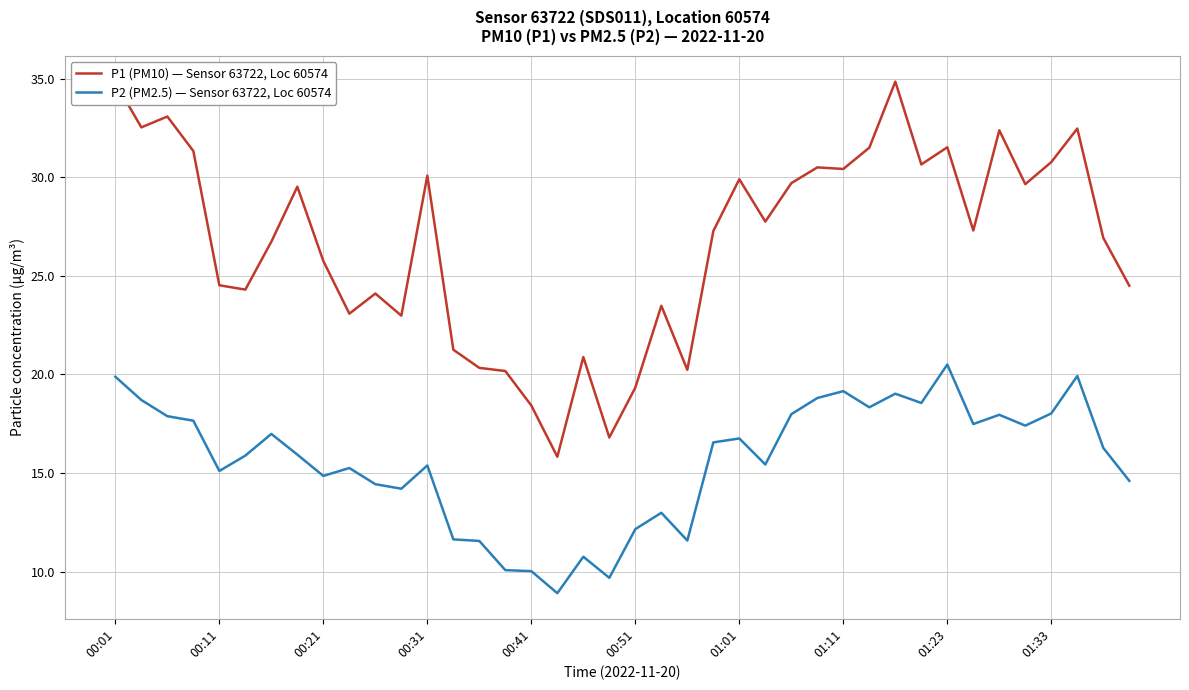

Which series has the largest total across all categories?

P1 (PM10) — Sensor 63722, Loc 60574